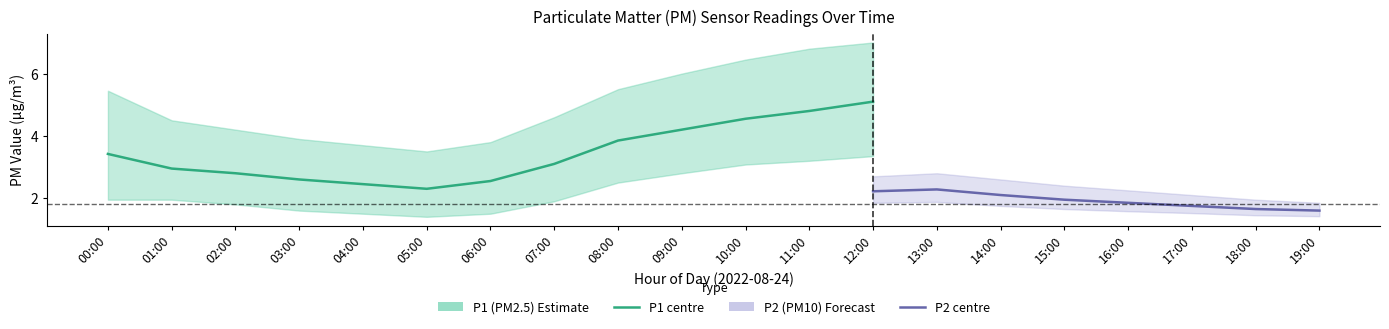

What position from the right is 01:00?

19